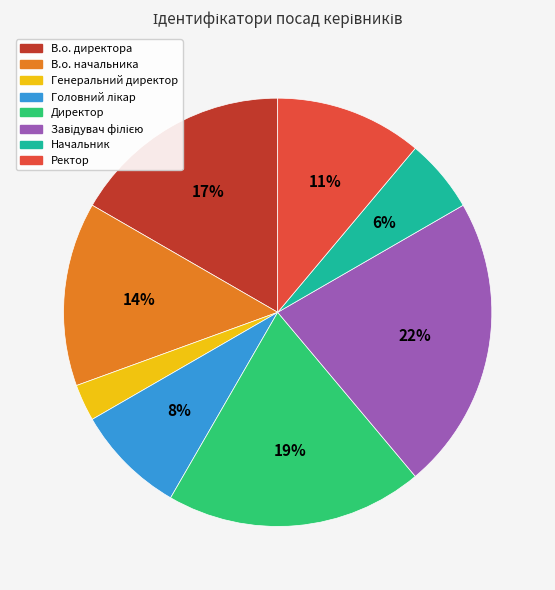

Is the sum of В.о. директора and Начальник greater than half?

No